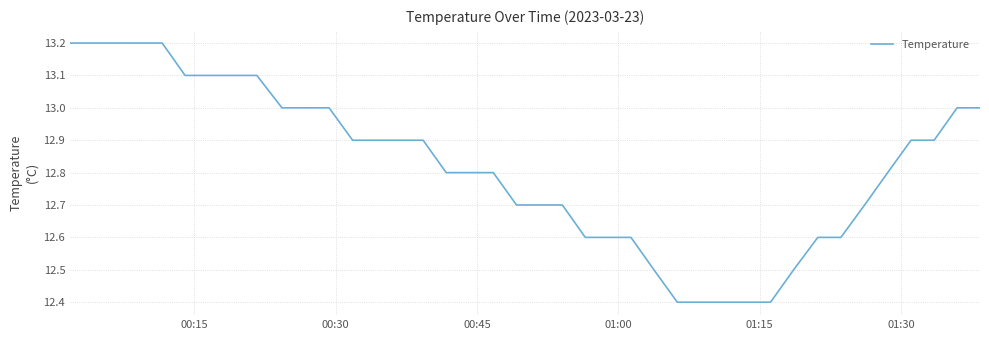

What is the difference between the maximum and minimum values?

0.8